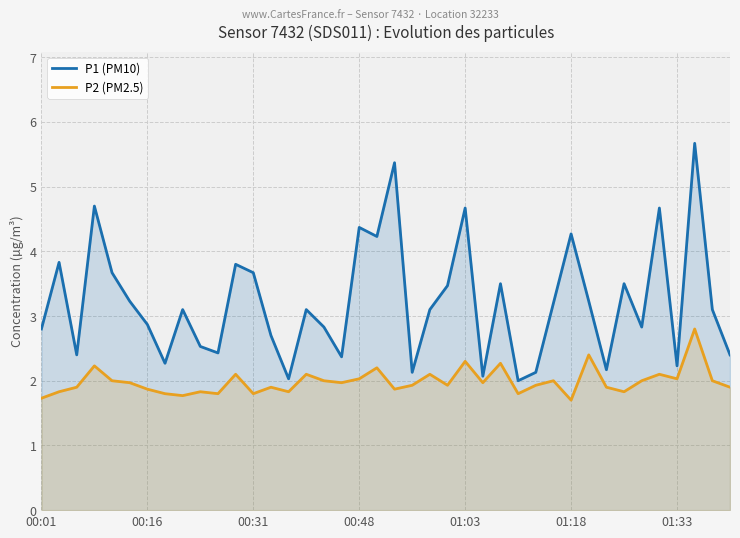

How many data points in P1 (PM10) are less than 3?

18